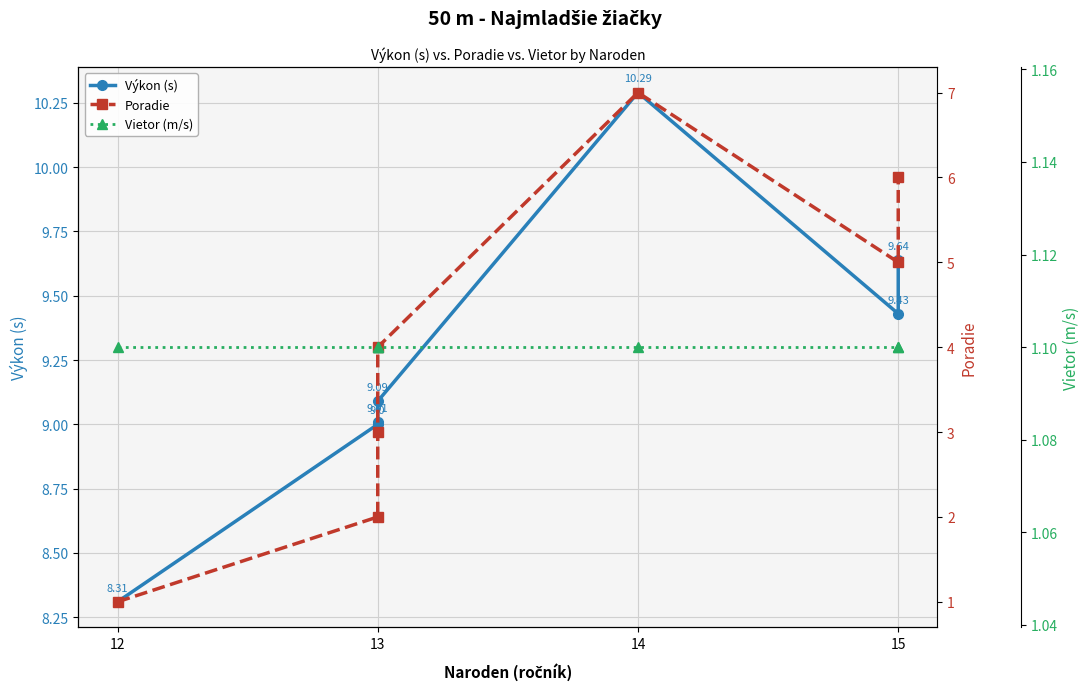

Which series has the largest total across all categories?

Výkon (s)